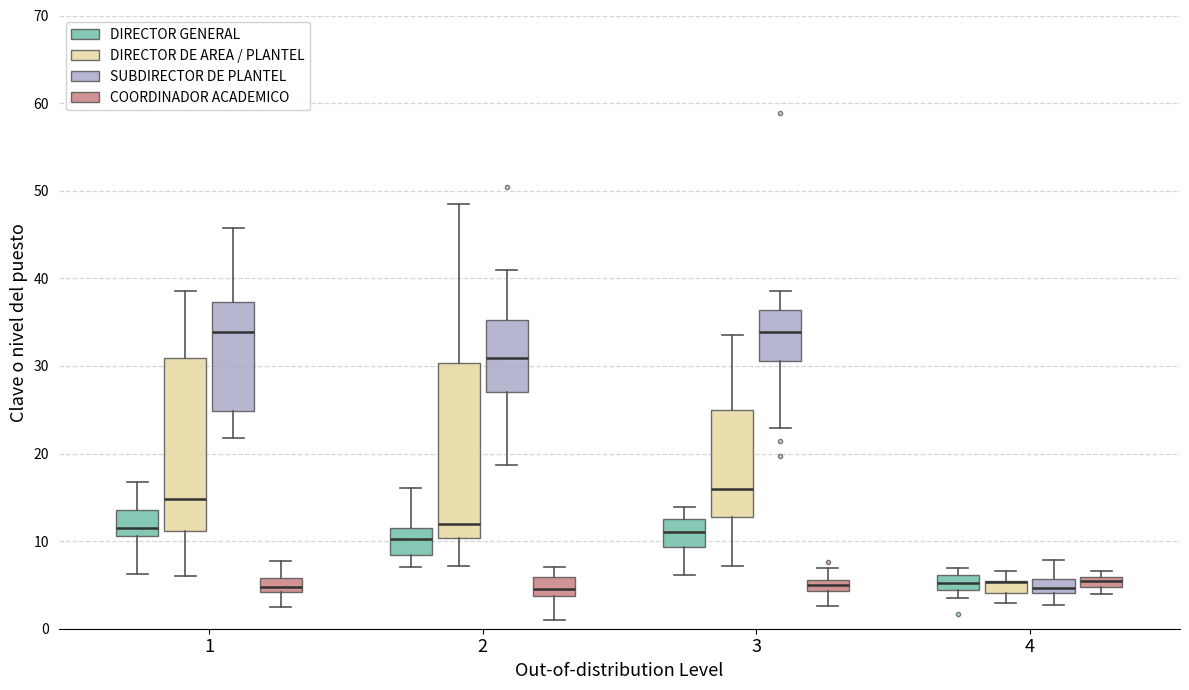

Where is the lower edge of the box for 2 (COORDINADOR ACADEMICO) on the y-axis? The values are not printed on the chart, so give them approximately, as read against the axis.

4